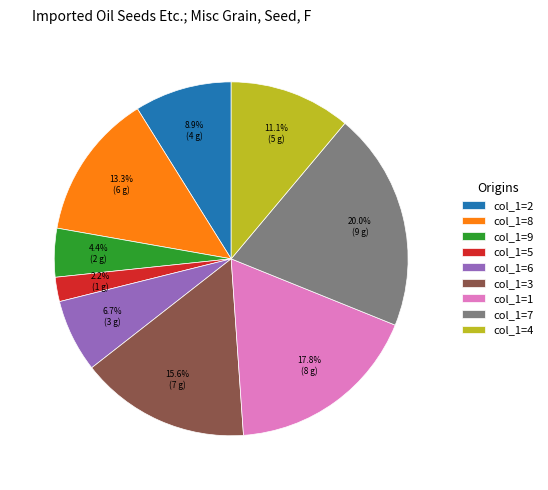

How many segments does this pie chart have?

9